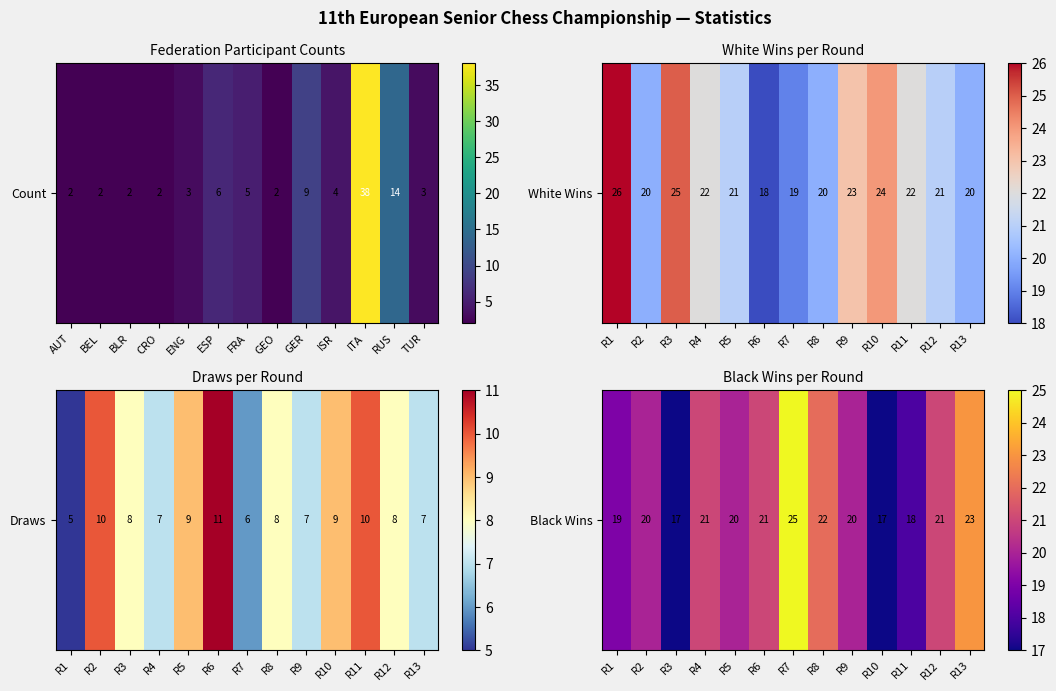

Count the values in the range 19 to 21.

7